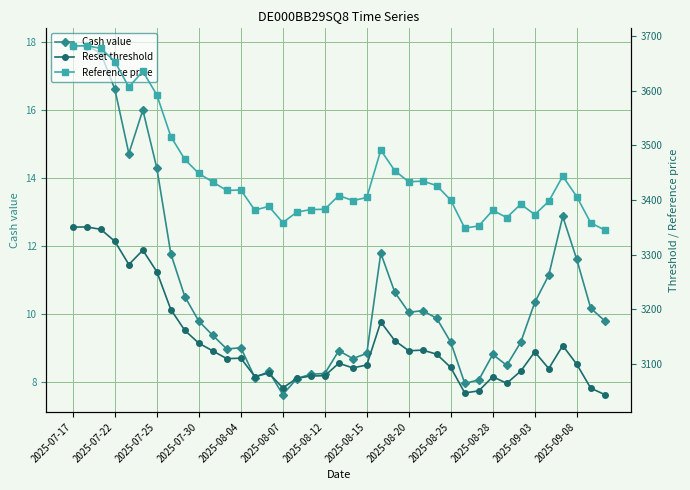

List the series in order of their peak value, highest first.

Reference price, Reset threshold, Cash value